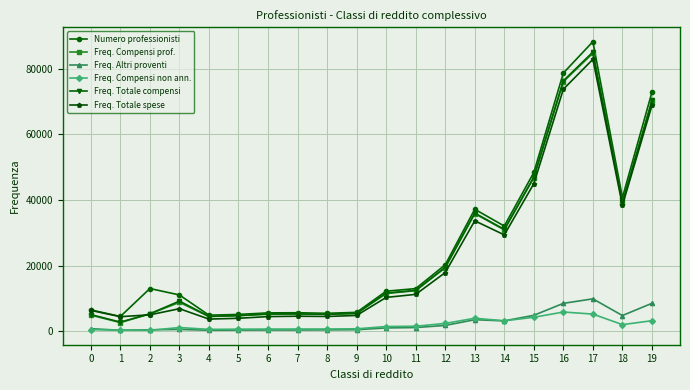

What is the value of the Freq. Totale compensi point at the 3rd from the left?

5294